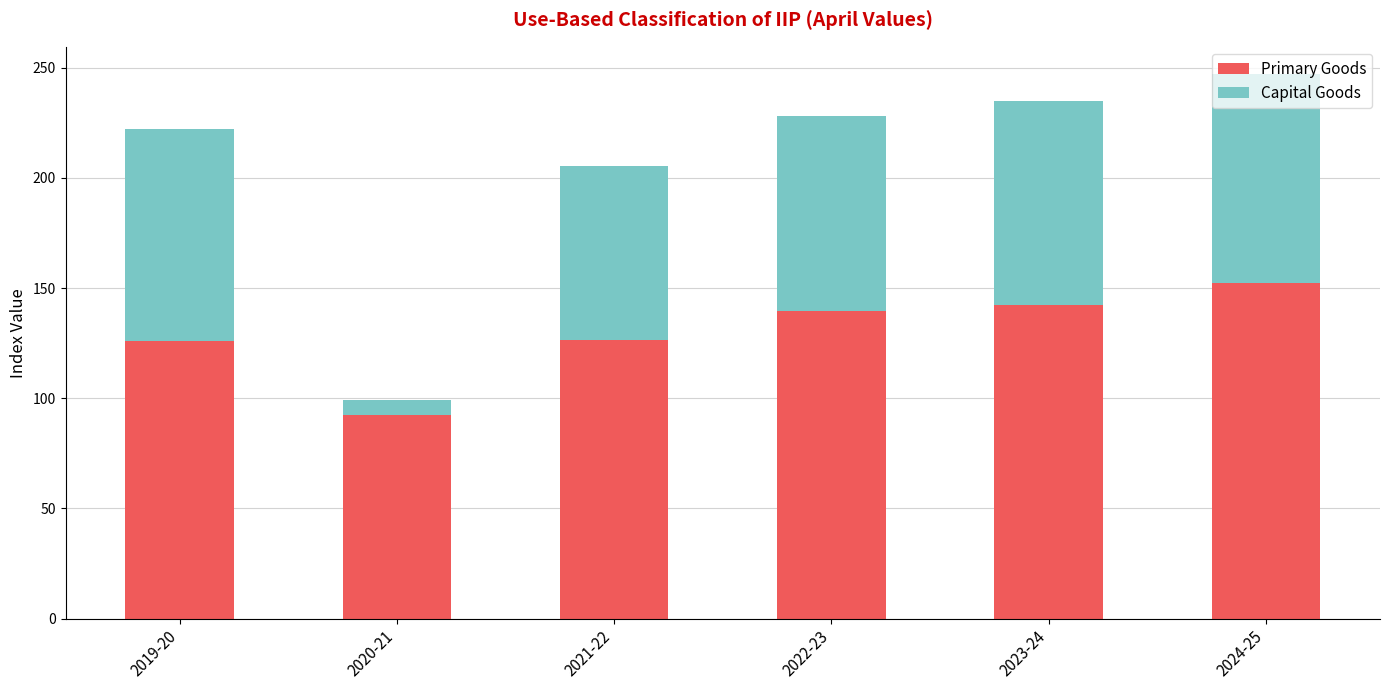

At which category is the sum across all series the highest?

2024-25